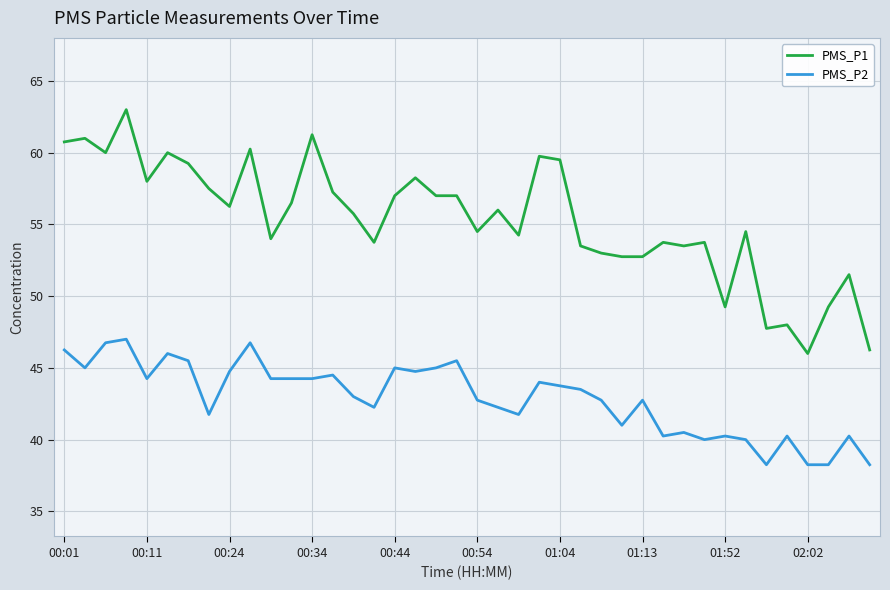

List the series in order of their overall mean, highest first.

PMS_P1, PMS_P2